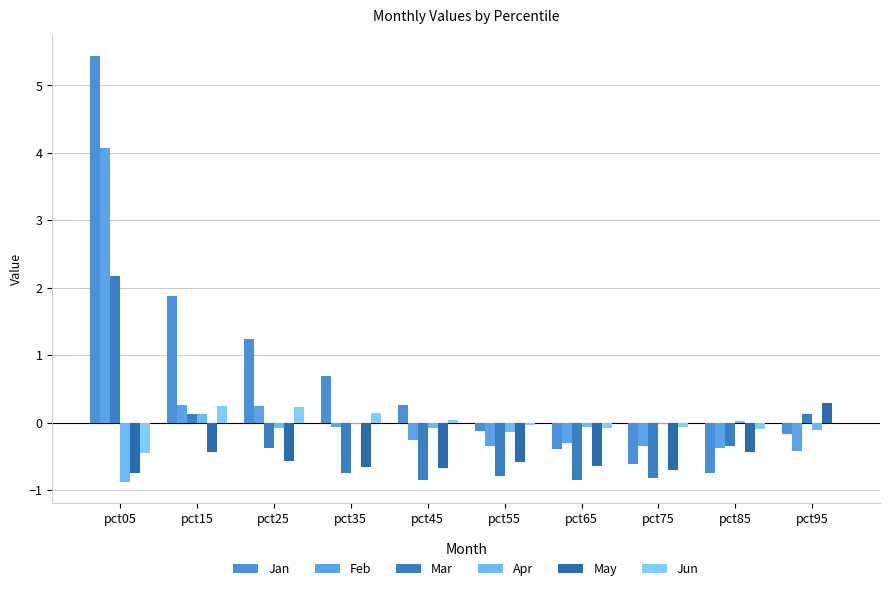

Reading left to right, what are all the values shown in this chart?

Jan: 5.4	1.9	1.2	0.7	0.3	-0.1	-0.4	-0.6	-0.7	-0.2
Feb: 4.1	0.3	0.3	-0.1	-0.3	-0.3	-0.3	-0.4	-0.4	-0.4
Mar: 2.2	0.1	-0.4	-0.7	-0.8	-0.8	-0.8	-0.8	-0.3	0.1
Apr: -0.9	0.1	-0.1	-0.0	-0.1	-0.1	-0.1	-0.0	0.0	-0.1
May: -0.7	-0.4	-0.6	-0.7	-0.7	-0.6	-0.6	-0.7	-0.4	0.3
Jun: -0.4	0.3	0.2	0.1	0.0	-0.0	-0.1	-0.1	-0.1	-0.0